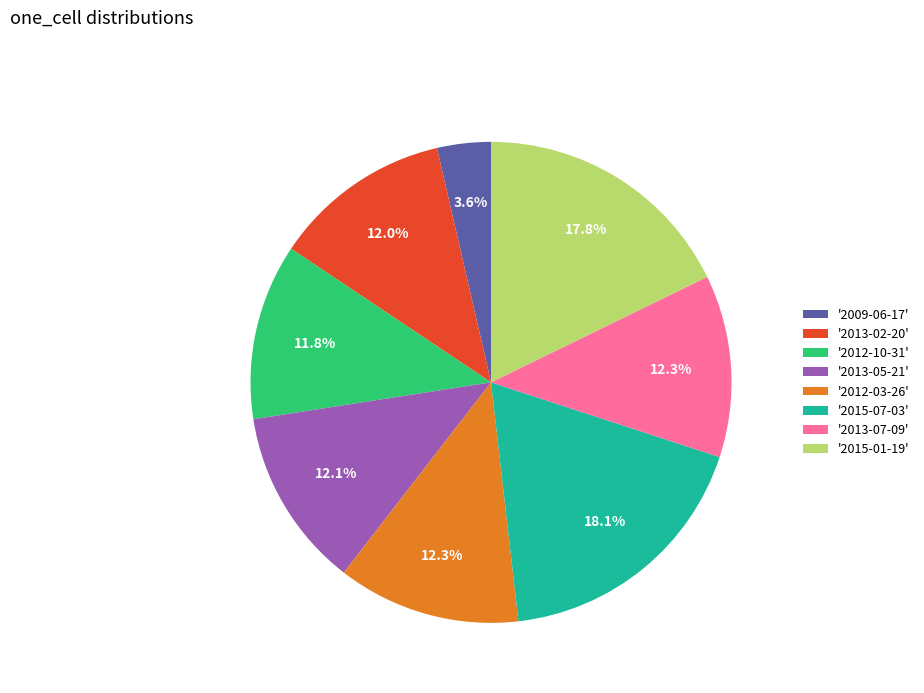

What is the smallest slice in the pie chart?

'2009-06-17'